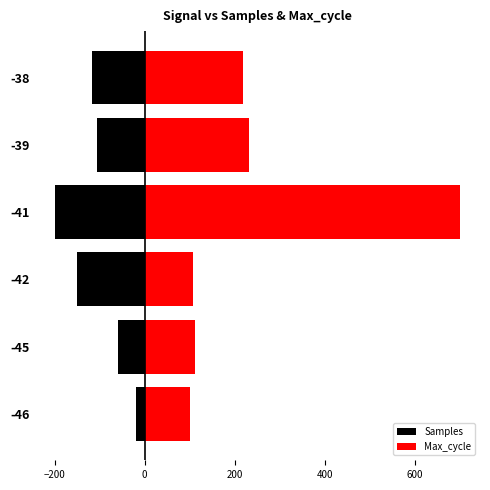

Rank the series at -38 from lowest to highest value.

Samples, Max_cycle